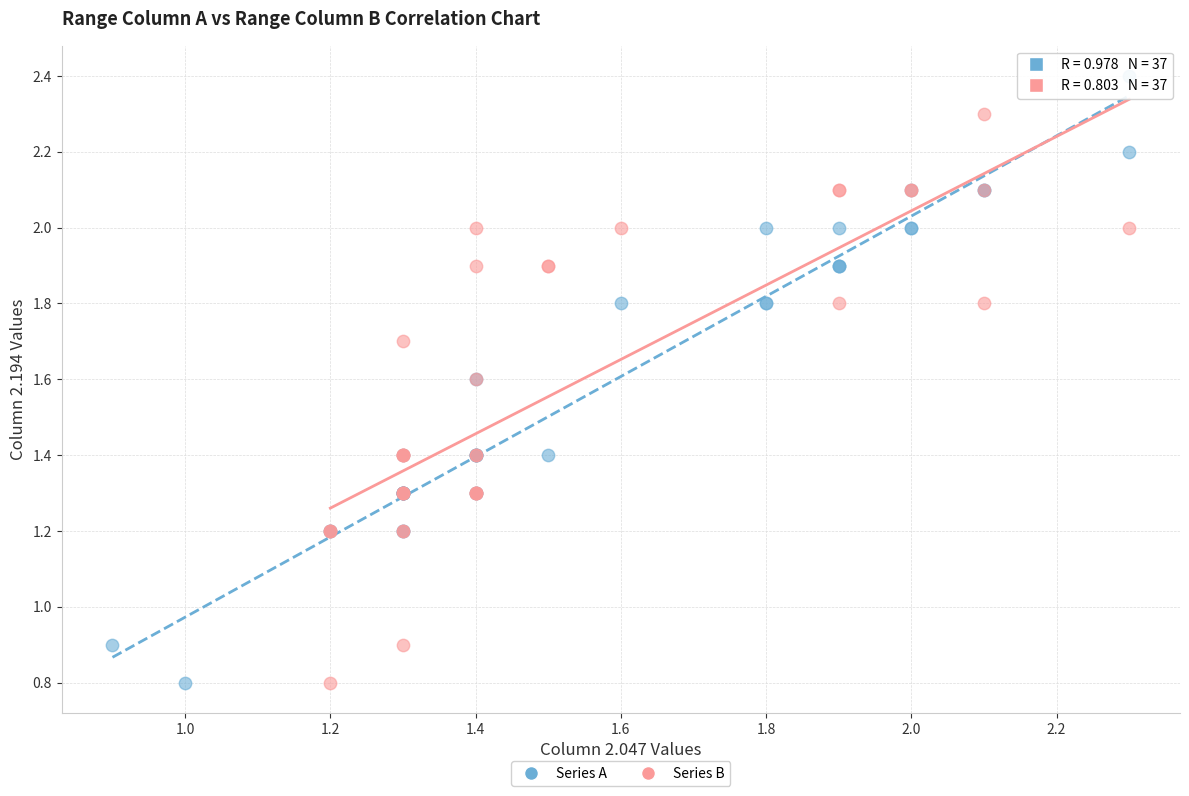

Which series reaches the maximum Y coordinate?

Series A